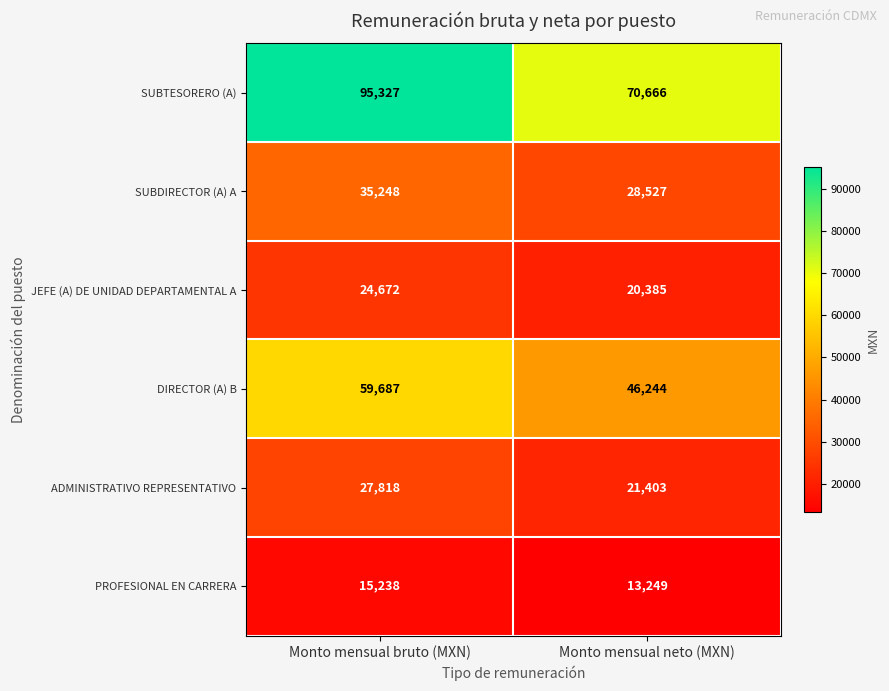

The JEFE (A) DE UNIDAD DEPARTAMENTAL A series shows 30957 at Monto mensual neto (MXN). True or false?

False